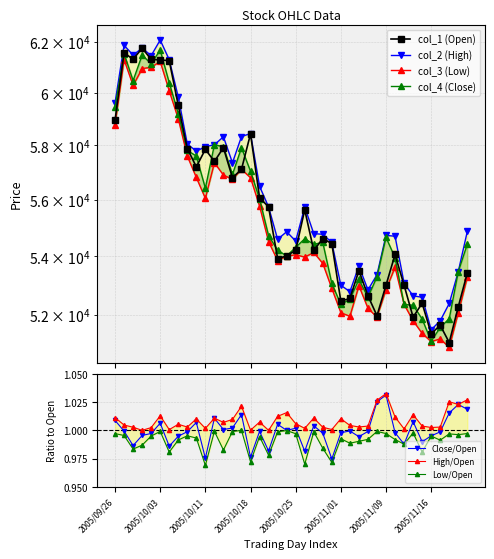

True or false: Close/Open has more than 0 points higher than both neighbors.

True